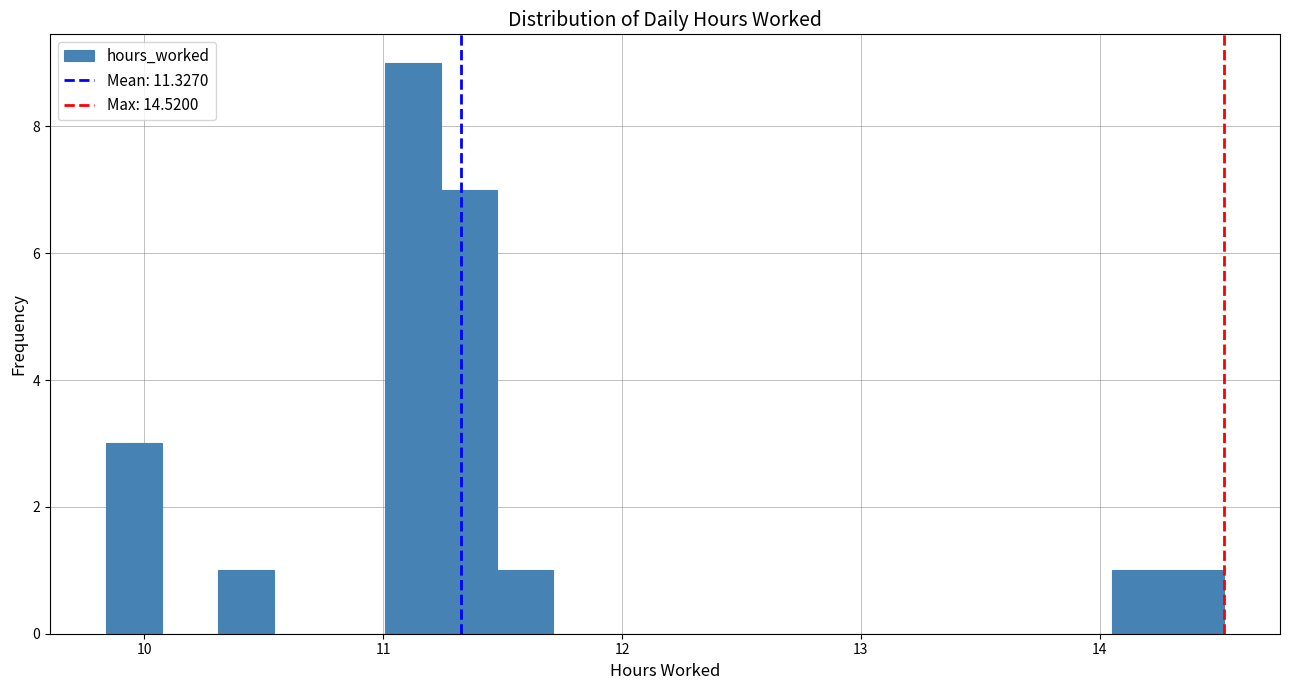

Read against the x-axis, roughly where is the centre of the tallest bar?

11.1